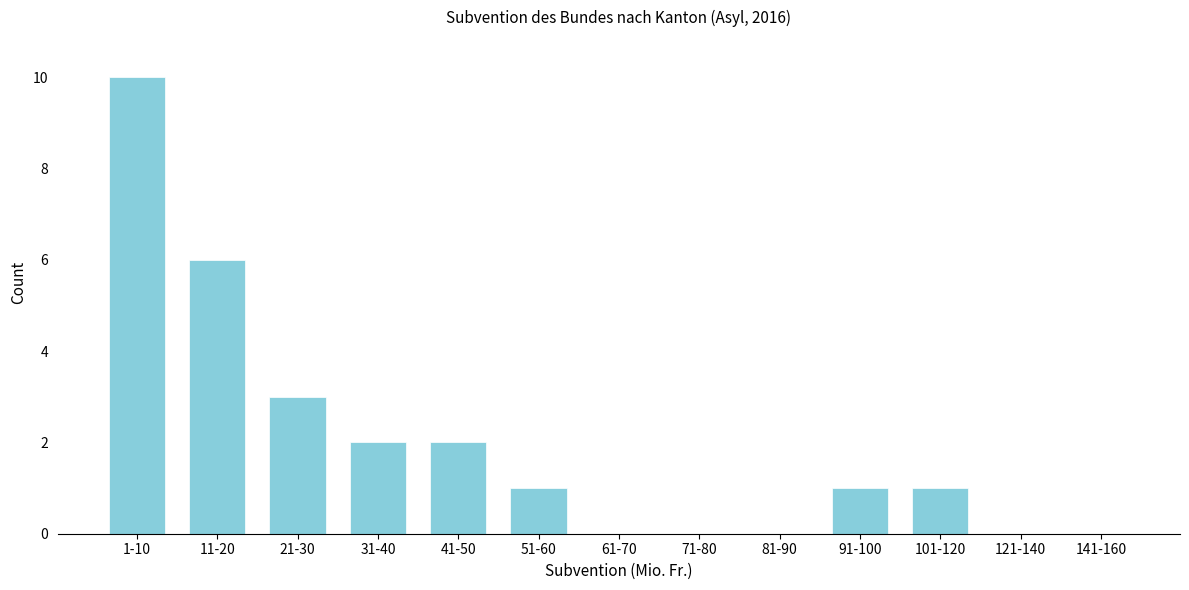

Reading left to right, list all the values displayed in this chart.

1-10=10	11-20=6	21-30=3	31-40=2	41-50=2	51-60=1	61-70=0	71-80=0	81-90=0	91-100=1	101-120=1	121-140=0	141-160=0